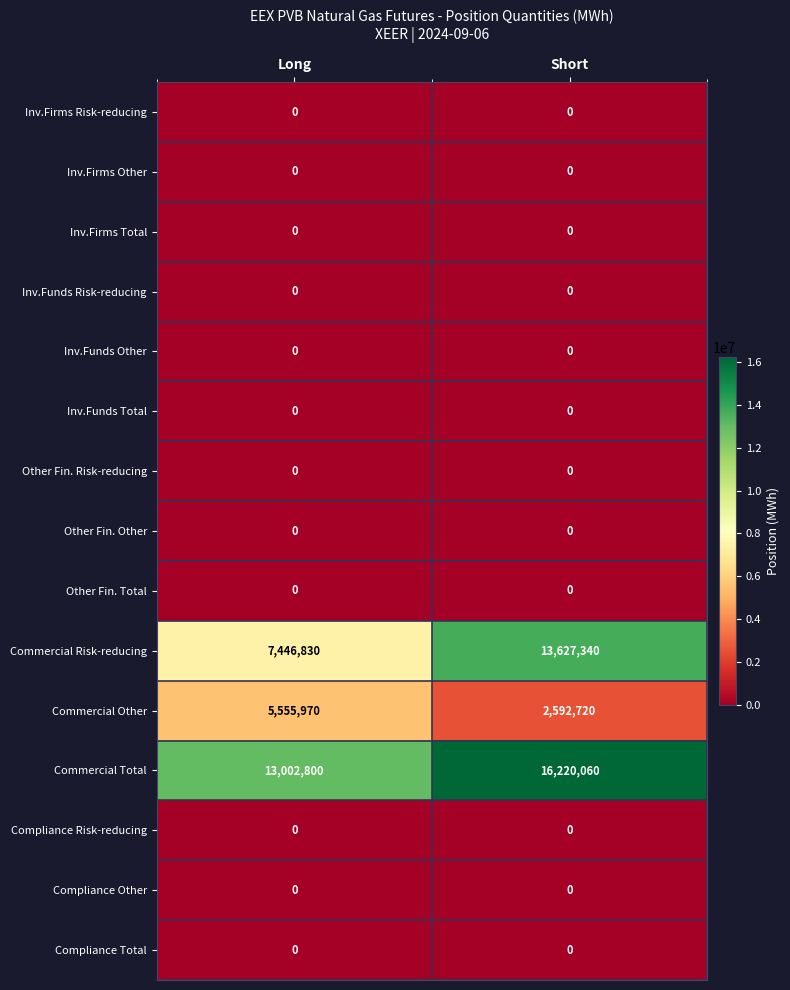

What is the difference between the Commercial Risk-reducing values at Long and Short?

6180510